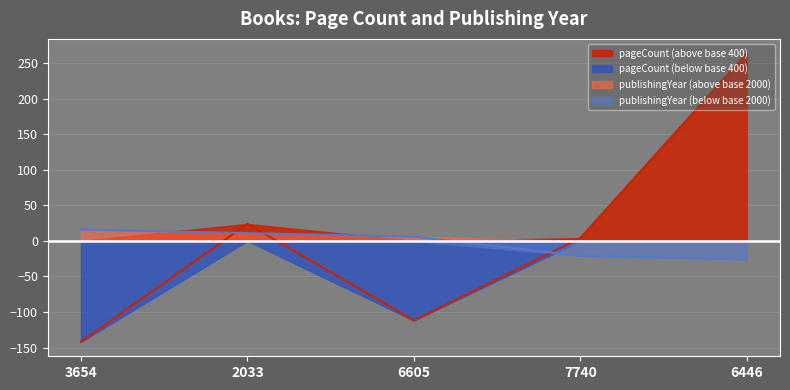

What is the difference between the highest and lowest values at 6605?

118